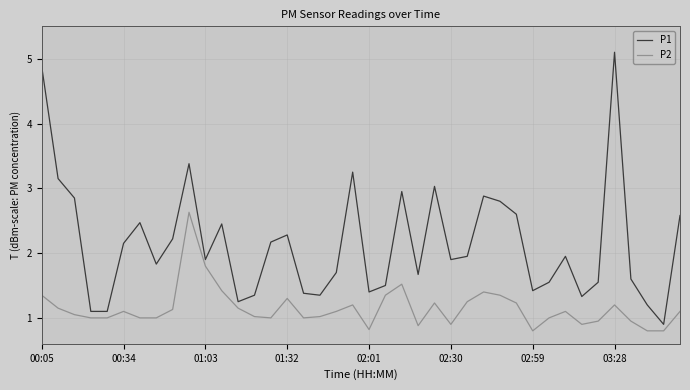

What is the minimum value for P2?

0.8